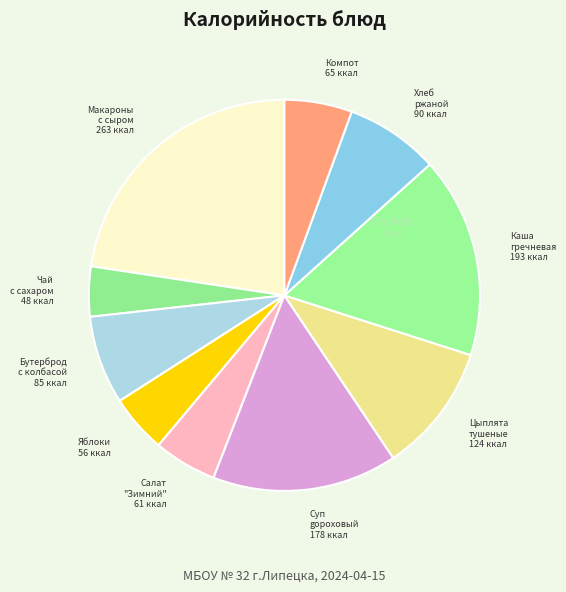

True or false: Яблоки accounts for 5% of the total.

True